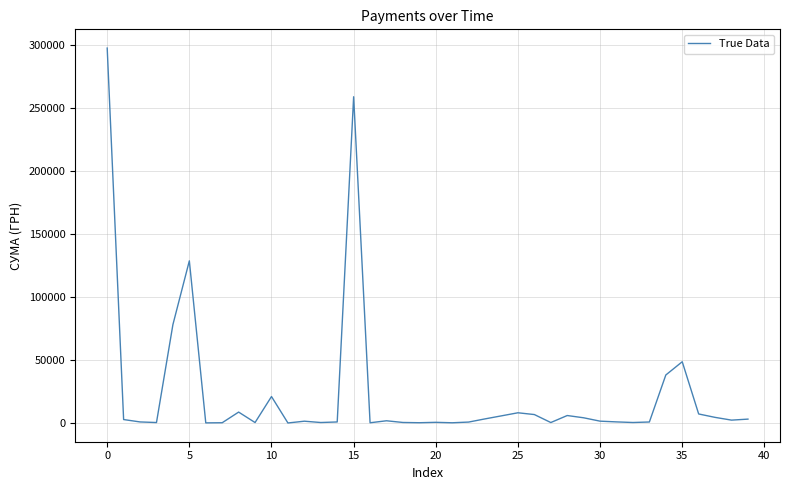

What is the greatest value displayed?

297743.9